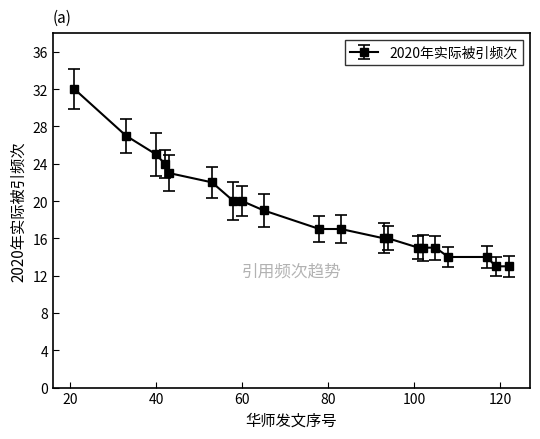

What is the sum of all values?

377